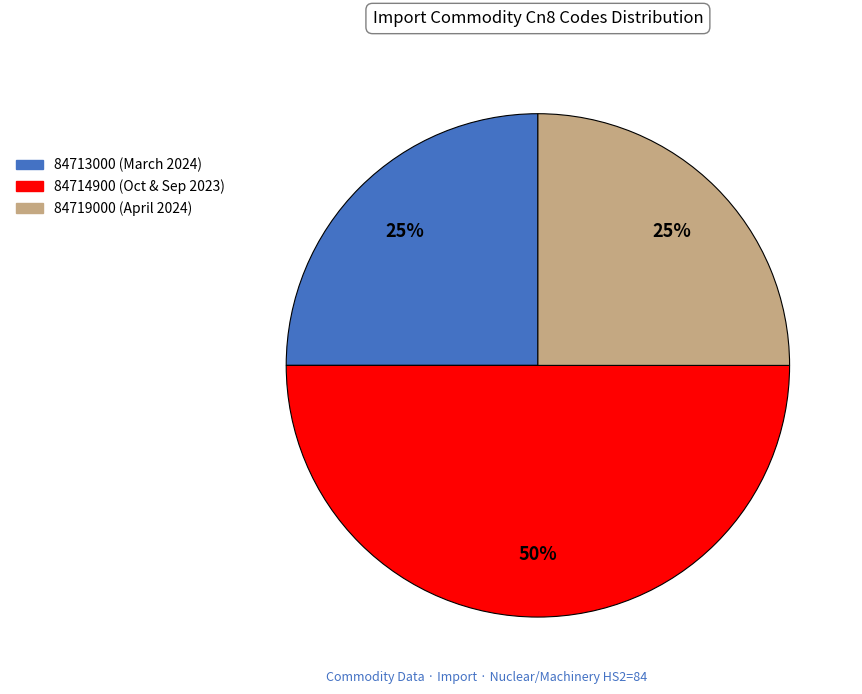

To the nearest percent, what is the average slice percentage?

33%